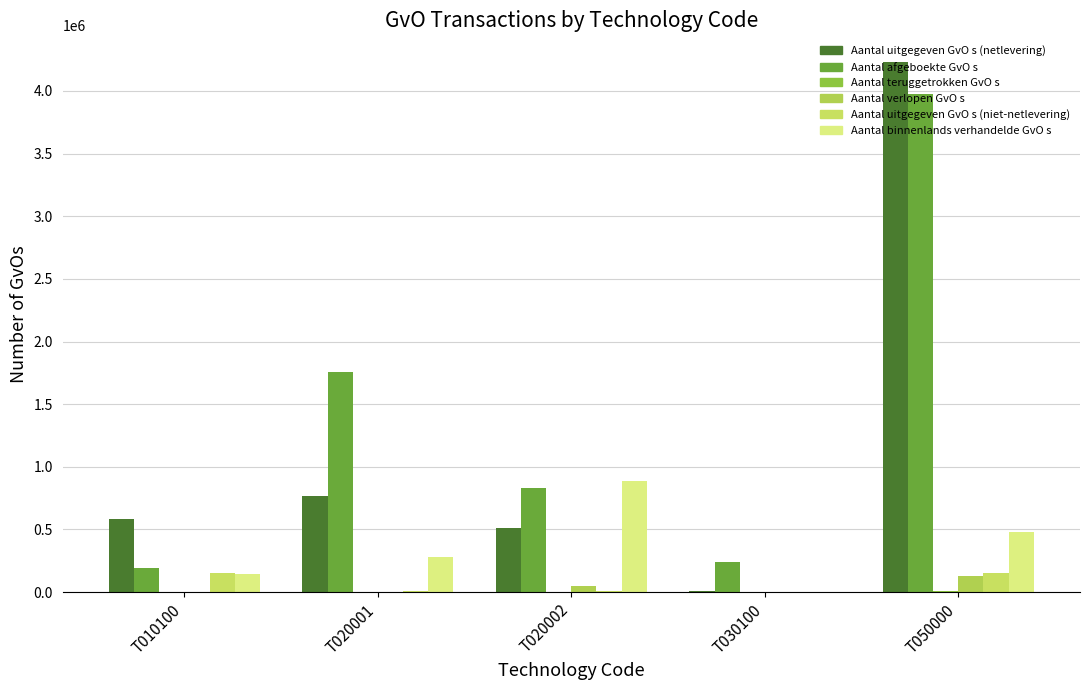

Count the Aantal binnenlands verhandelde GvO s values in the range 144222 to 477204.

3